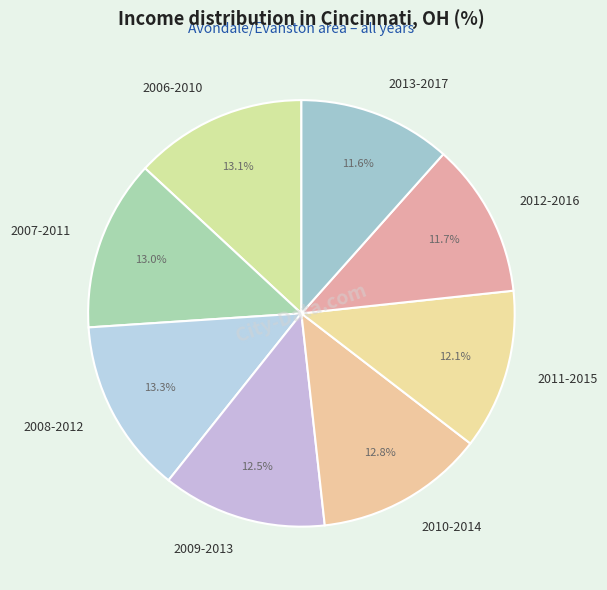

Is 2008-2012 the majority of the pie?

No